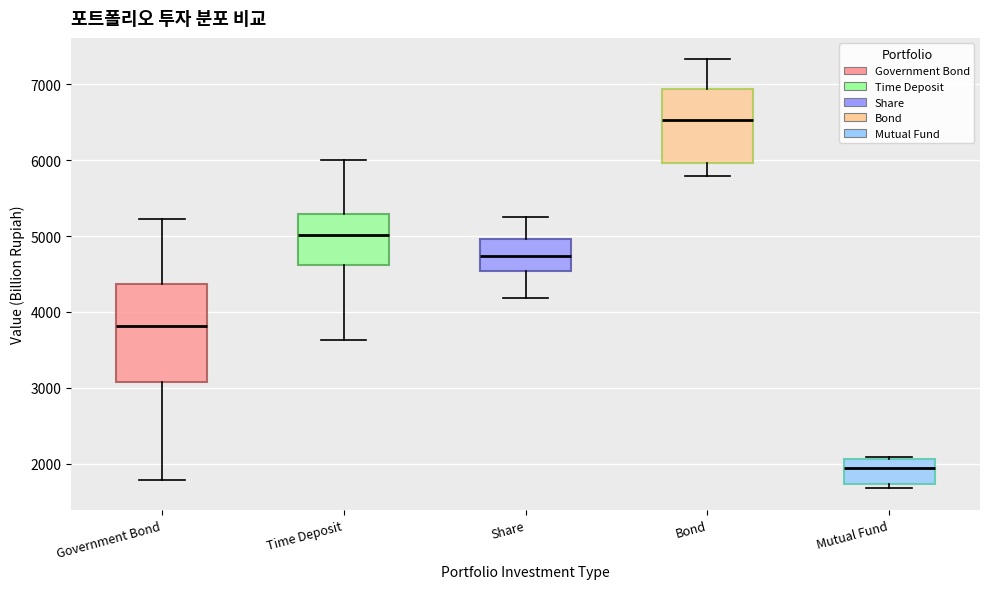

Reading left to right, read every box against the y-axis: the position of its median line, the range the box covers, and the ends of its whiskers. The values are not printed on the chart, so give them approximately, as read against the axis.

Government Bond: median 3800, box 3100 to 4400, whiskers 1800 to 5200
Time Deposit: median 5000, box 4600 to 5300, whiskers 3600 to 6000
Share: median 4700, box 4500 to 5000, whiskers 4200 to 5200
Bond: median 6500, box 6000 to 6900, whiskers 5800 to 7300
Mutual Fund: median 1900, box 1700 to 2100, whiskers 1700 (just below the box's lower edge) to 2100